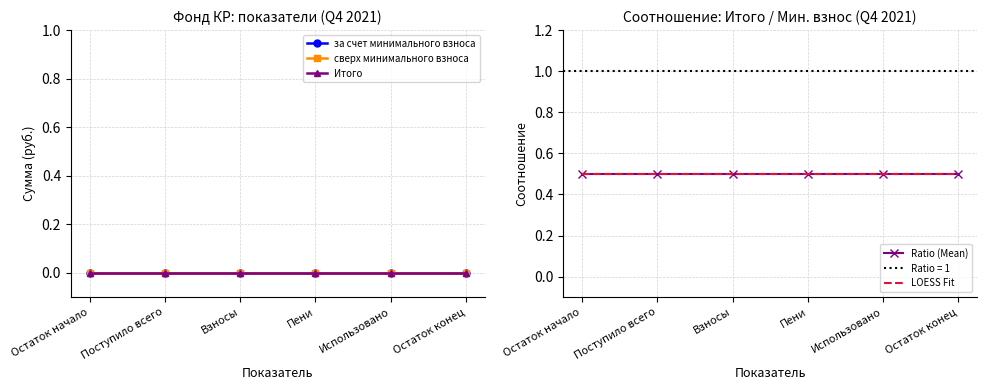

Is this an area chart (filled region under the line)?

No